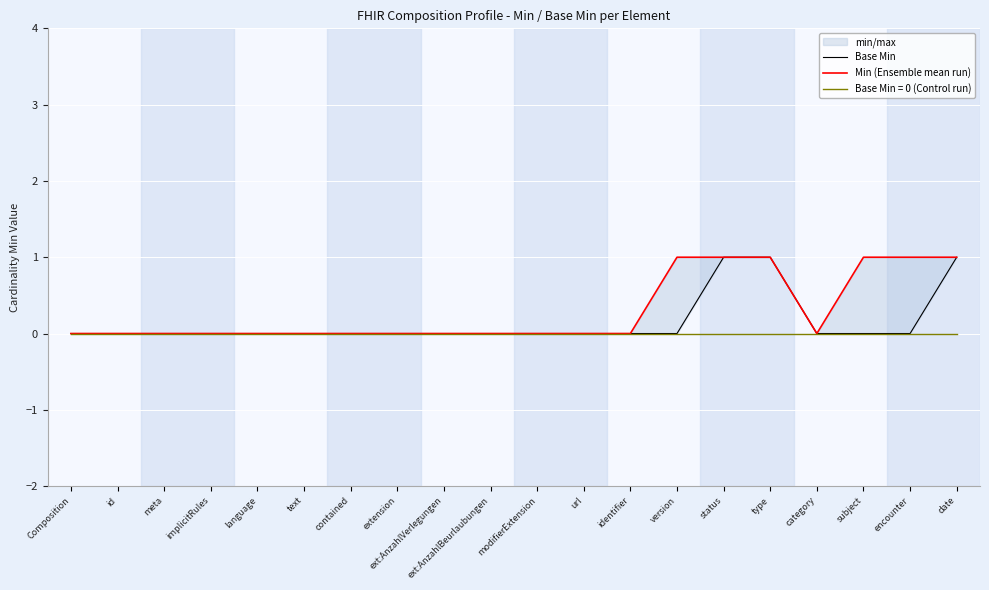

Between contained and subject, which is larger?

contained